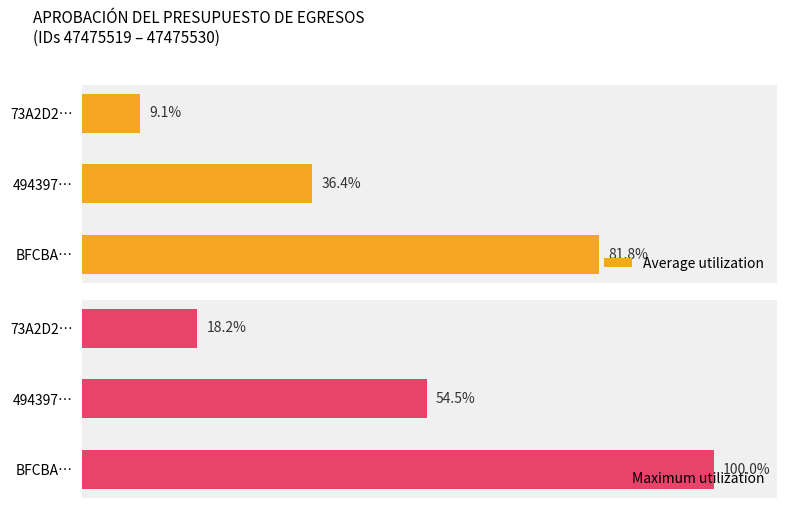

How many values in the Average utilization series are below 36?

1